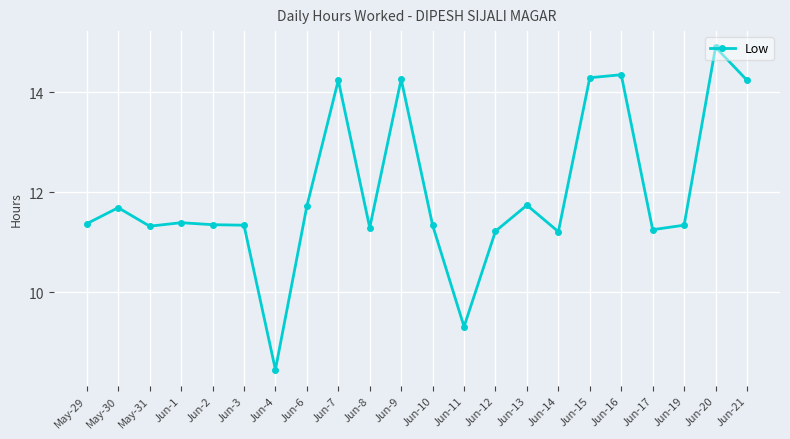

What is the change in value from Jun-9 to Jun-10?

-2.9